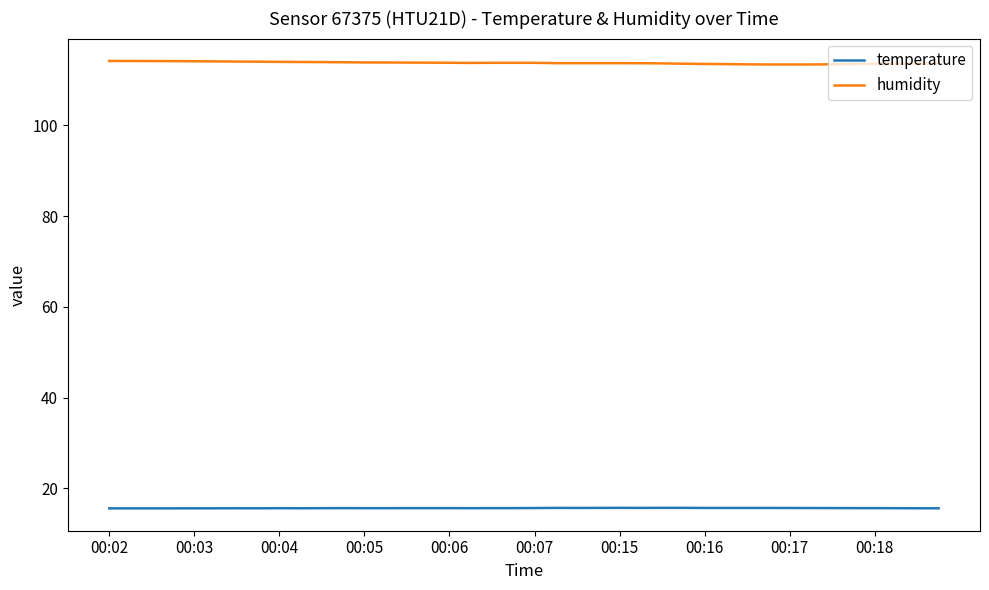

List the series in order of their peak value, lowest first.

temperature, humidity